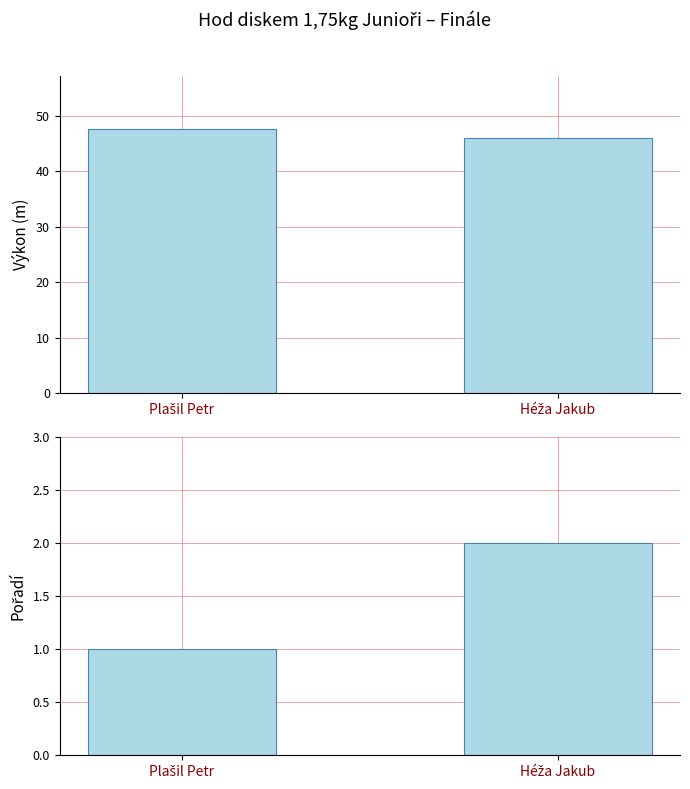

What position from the right is Plašil Petr?

2